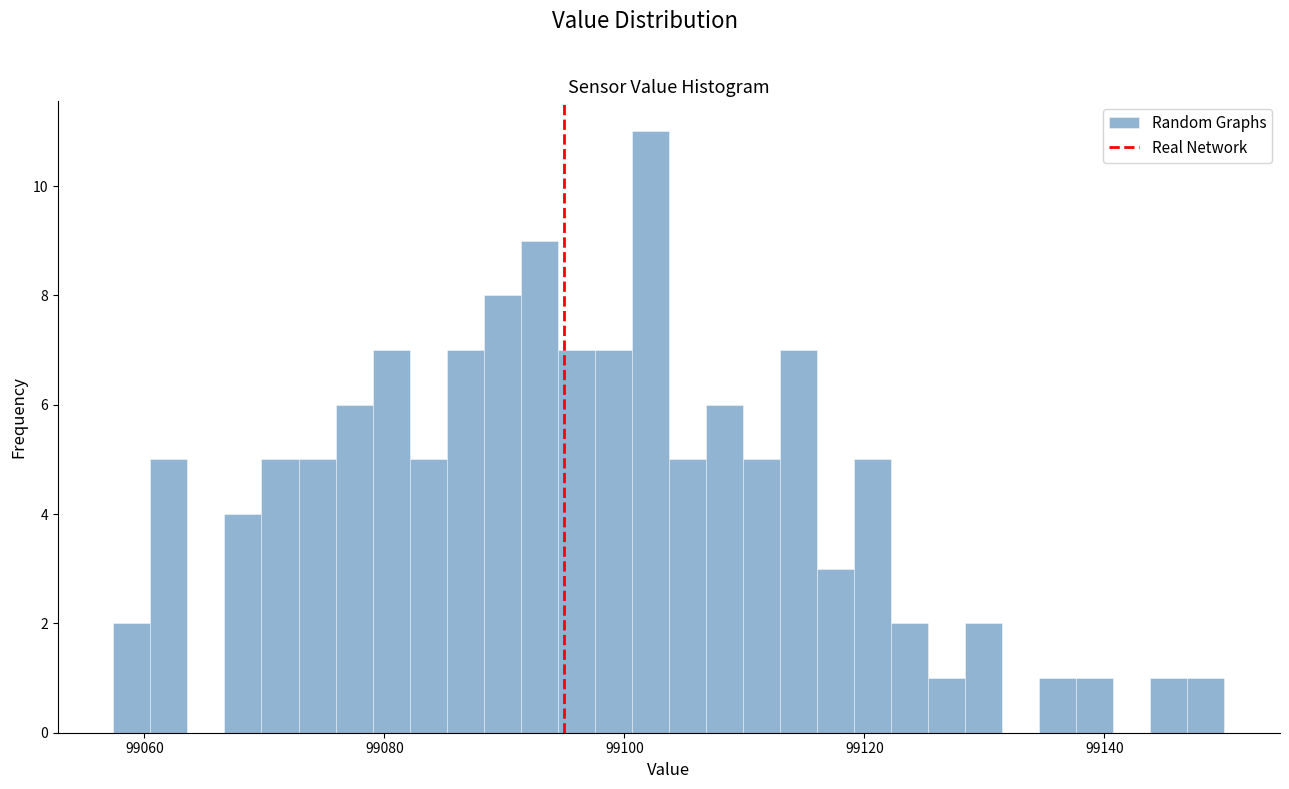

Read against the x-axis, roughly where is the centre of the tallest bar?

99102